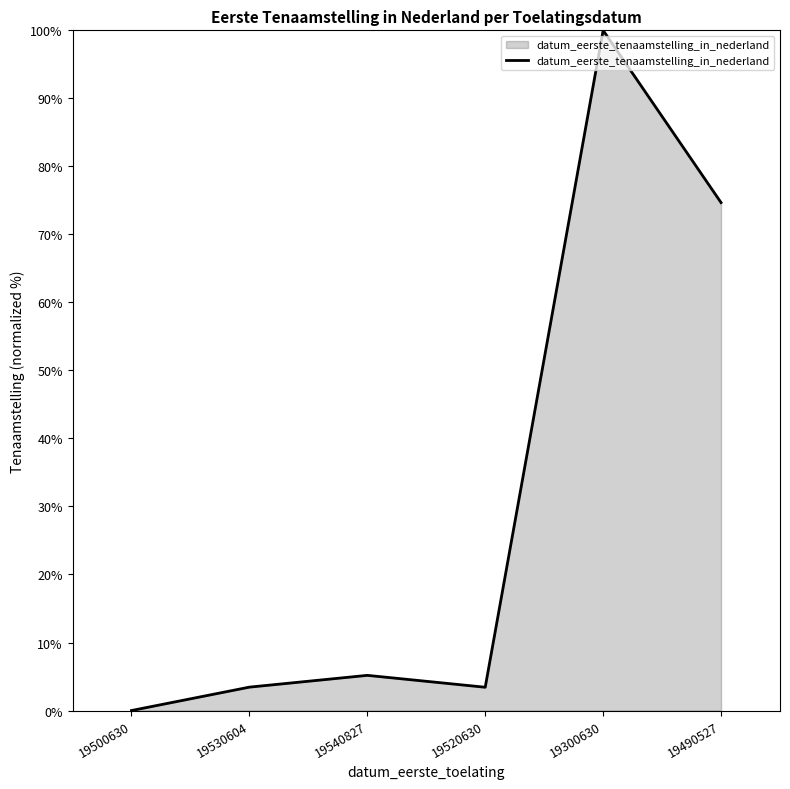

Reading left to right, what are all the values shown in this chart?

0.0	3.4	5.2	3.4	100.0	74.7